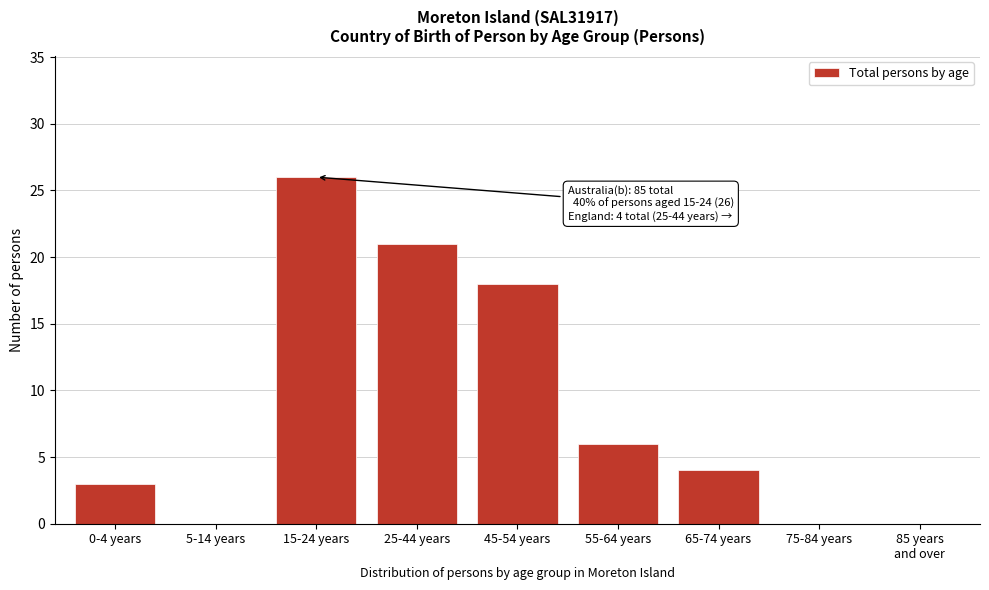

What is the greatest value displayed?

26